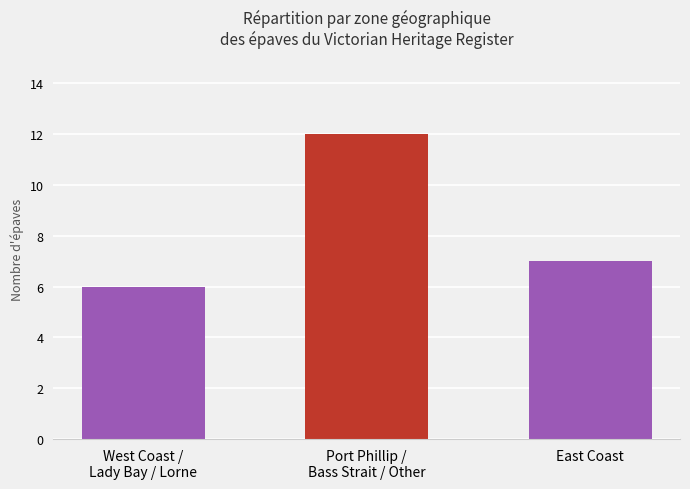

What is the change in value from West Coast /
Lady Bay / Lorne to Port Phillip /
Bass Strait / Other?

+6